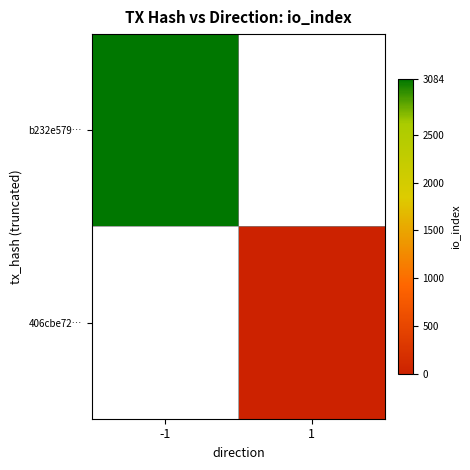

Where is b232e579… nearest to the value 3084?

-1